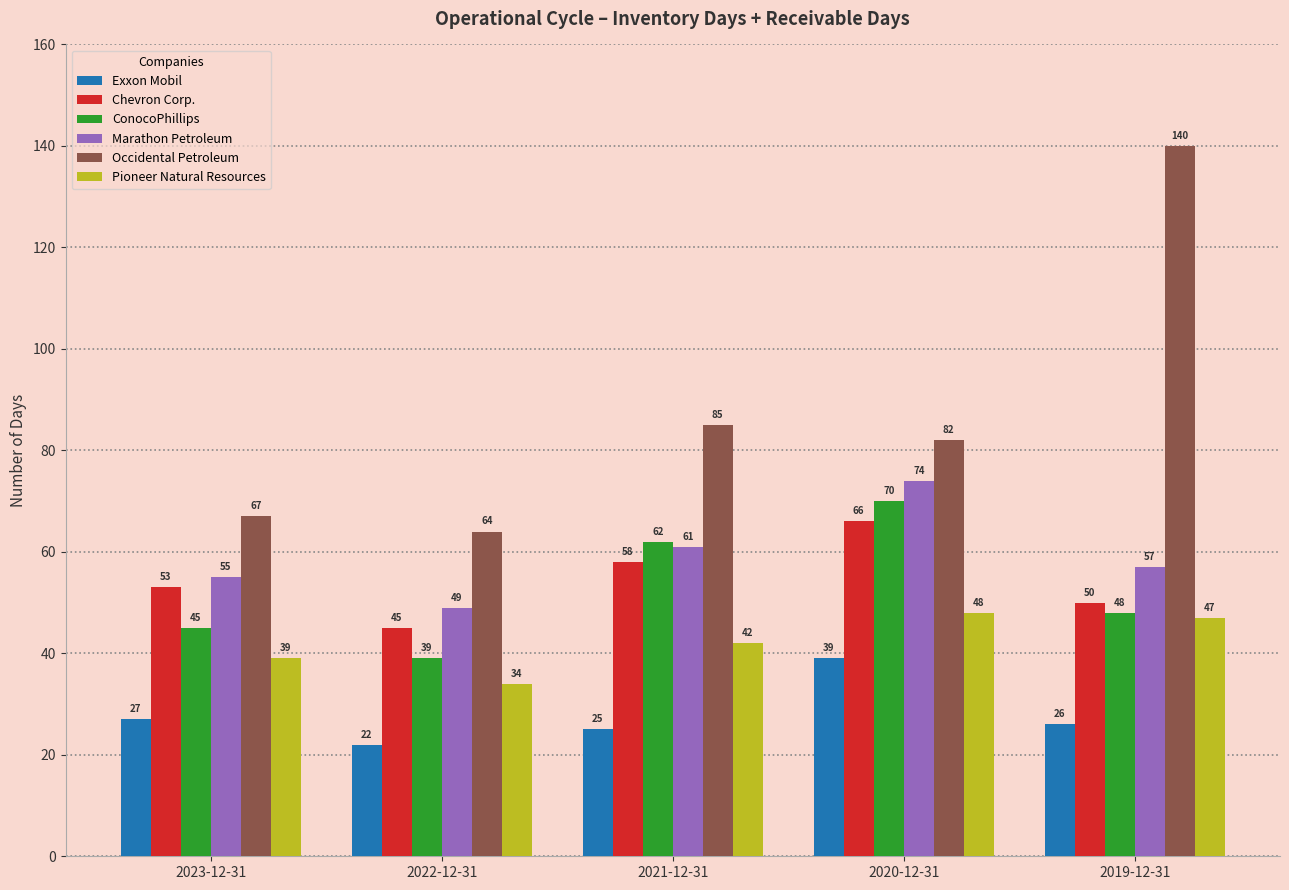

Does the chart contain stacked bars?

No